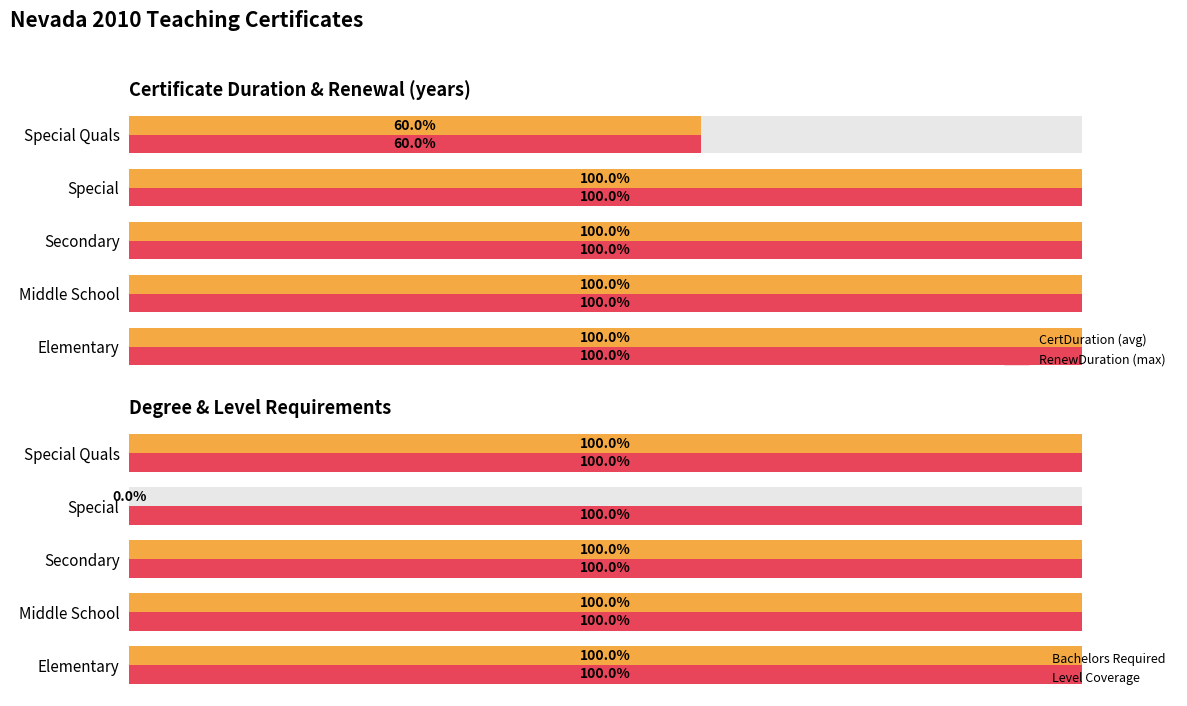

The value of RenewDuration (max) at Secondary is 162.8. True or false?

False